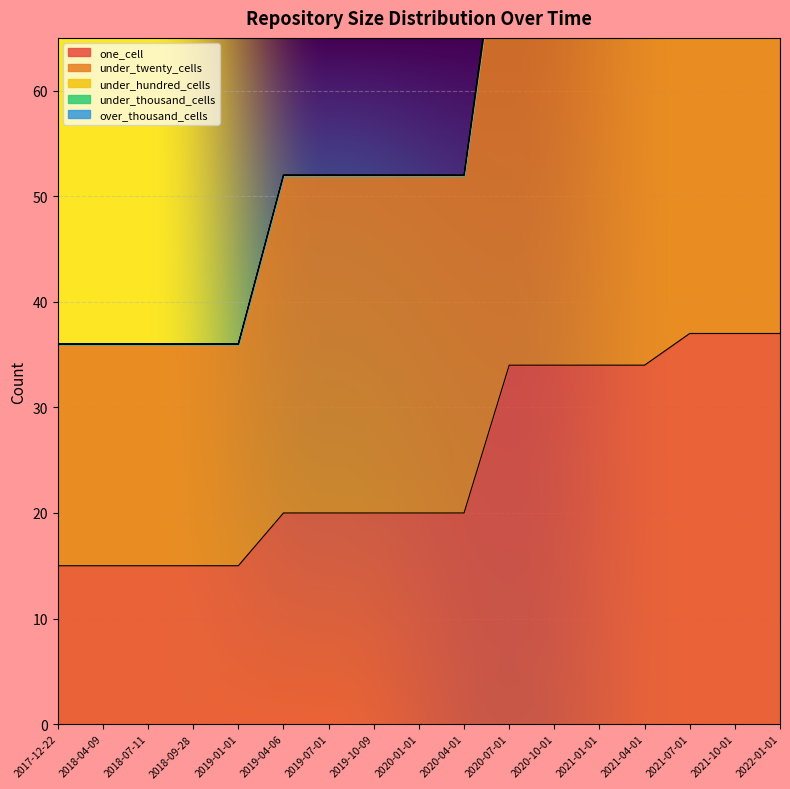

What value does the one_cell series have at 2019-07-01, to the nearest 10?

20